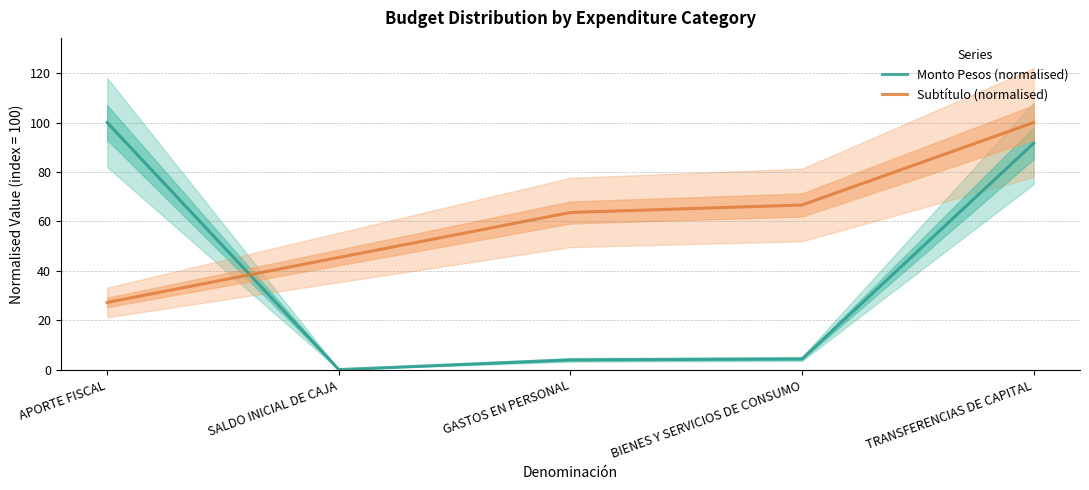

Between BIENES Y SERVICIOS DE CONSUMO and APORTE FISCAL, which is larger?

APORTE FISCAL